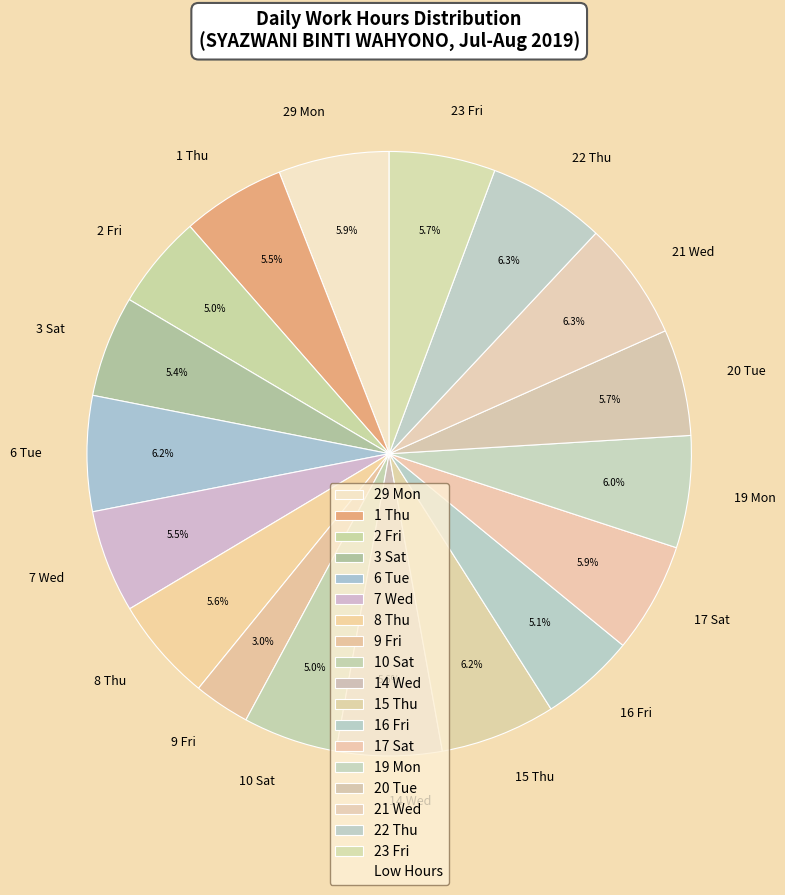

Which category has the smallest portion of the pie?

9 Fri